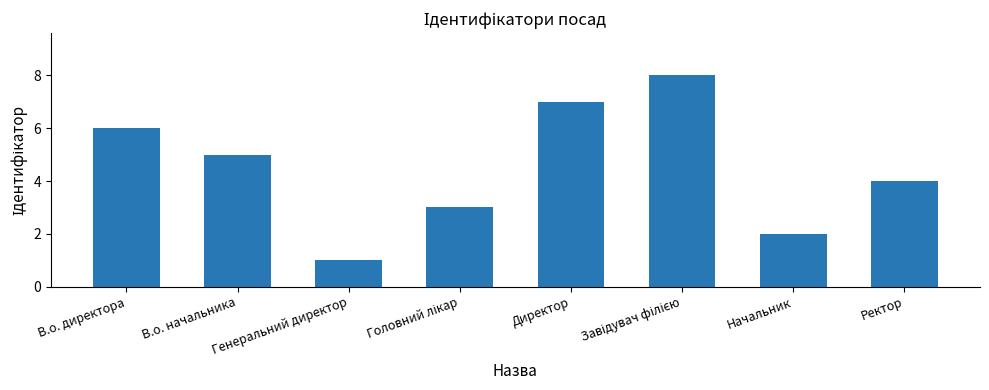

What is the smallest value displayed?

1